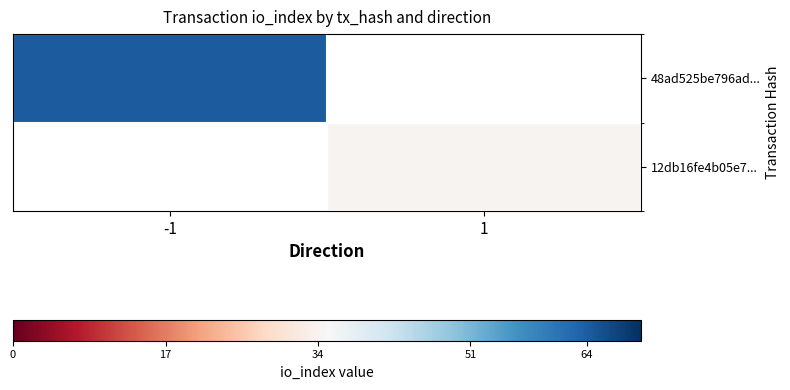

Count the number of data series in this chart.

2